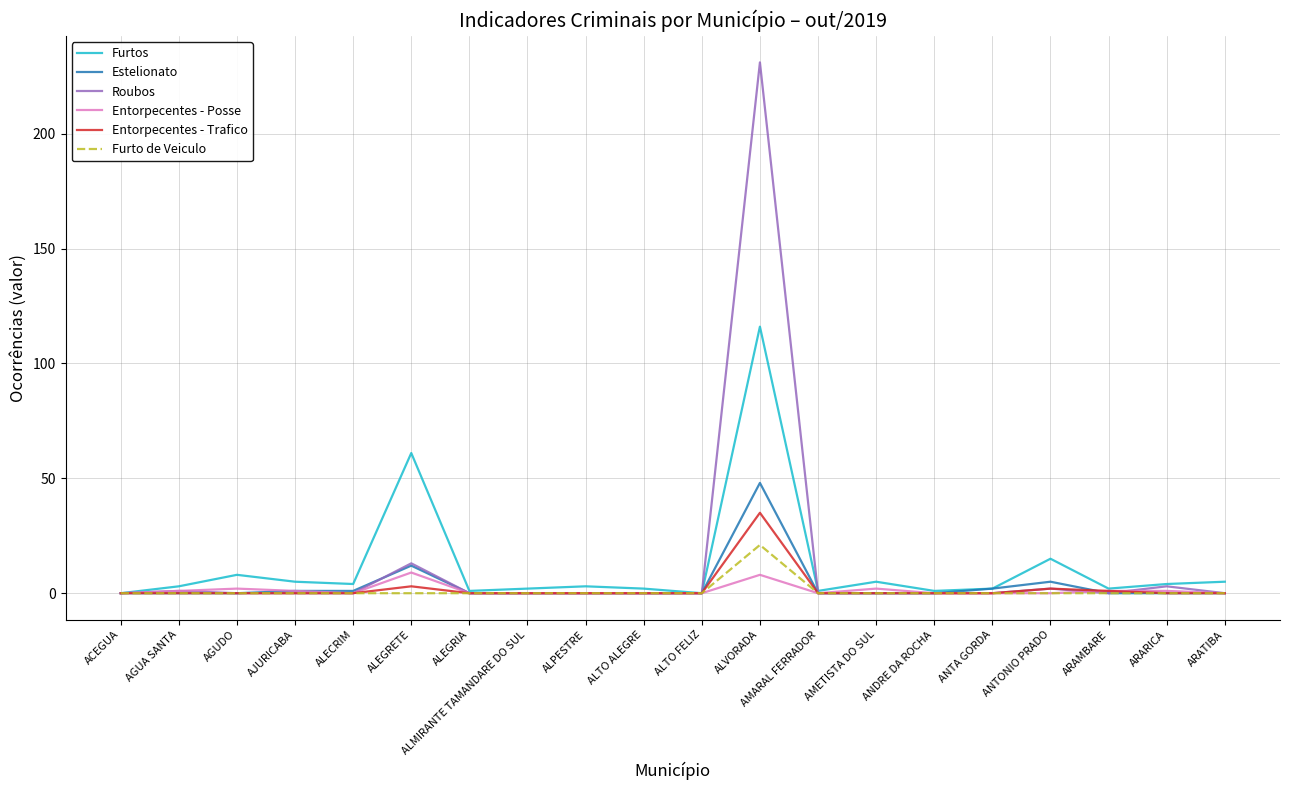

Which series has the largest range (max minus min)?

Roubos